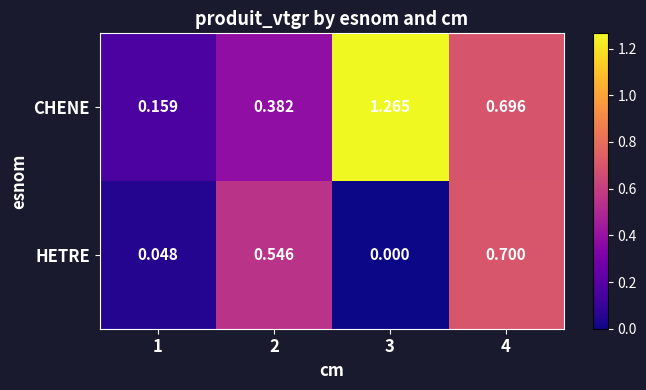

Which series changed the most between 1 and 4?

HETRE